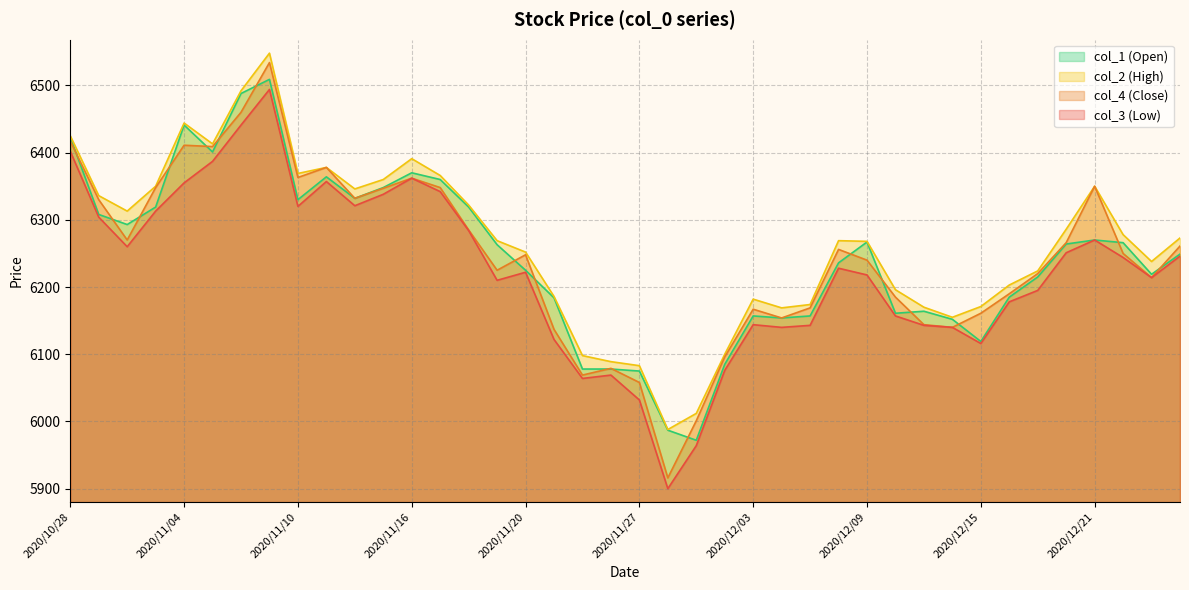

Where does the col_3 series first go above 6228?

2020/10/28